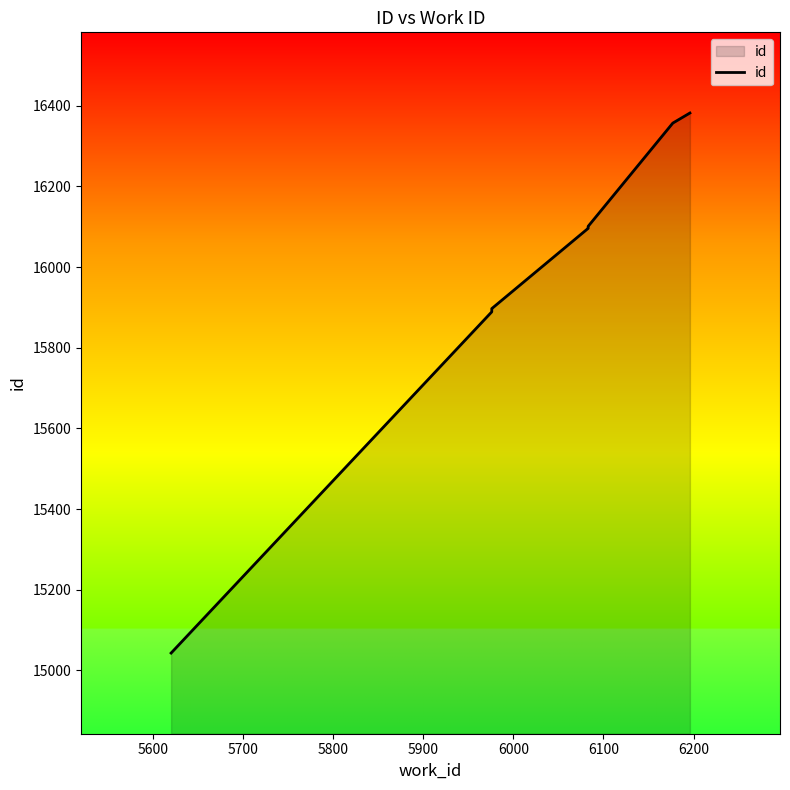

What is the value of the 1st point from the left?

15043